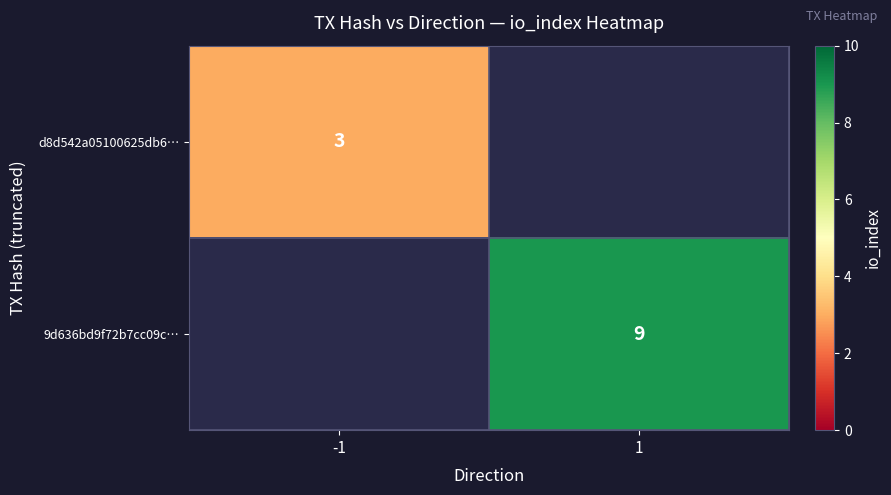

The d8d542a05100625db6… series shows 3 at -1. True or false?

True